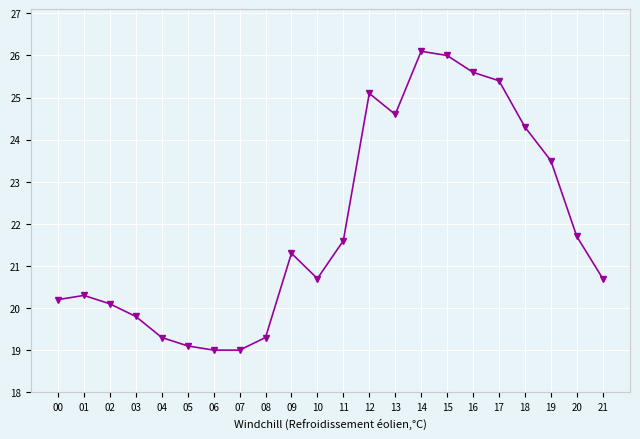

The chart shows a value of 14.9 at 18. True or false?

False